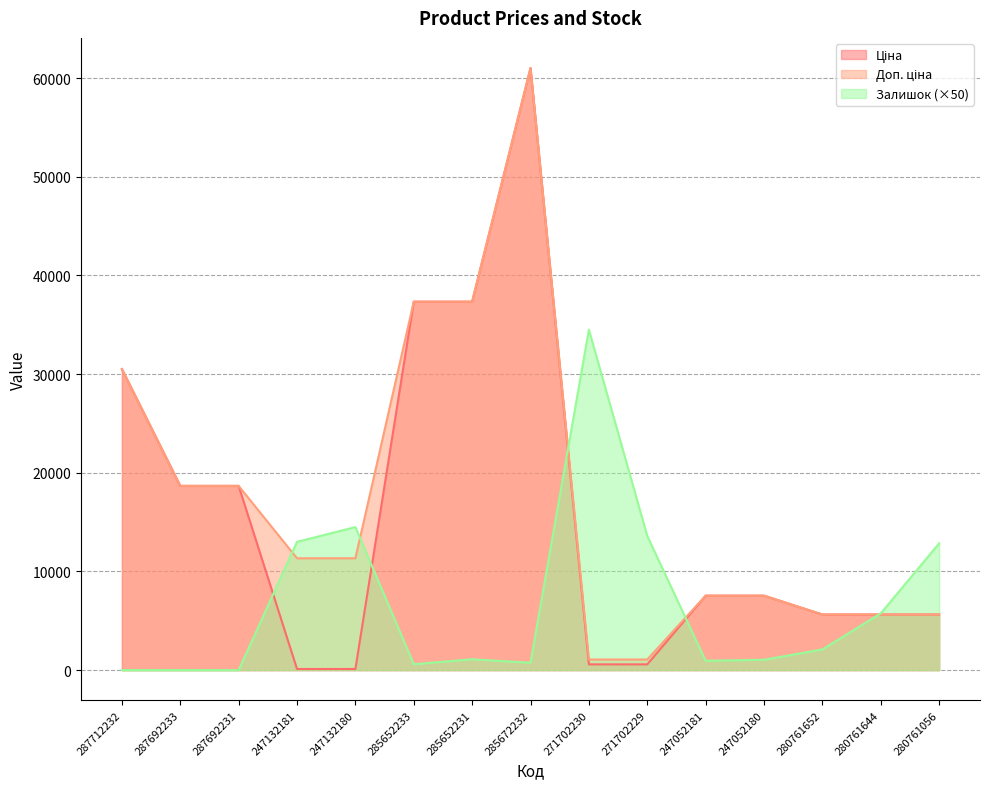

The value of Ціна at 285652233 is 60214.4. True or false?

False